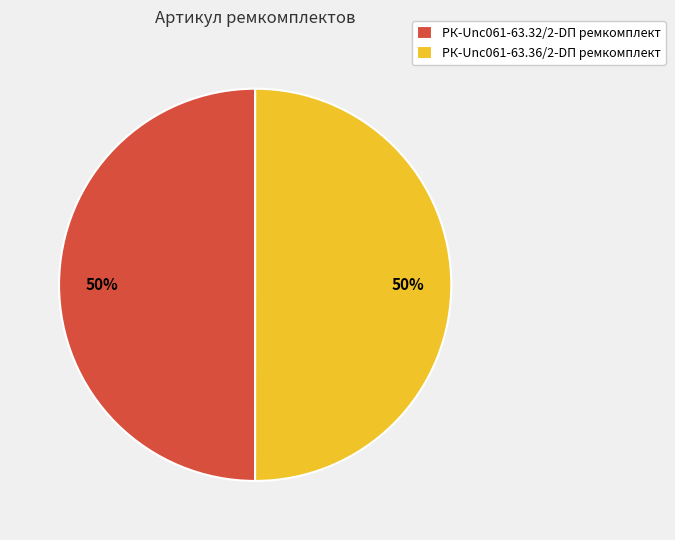

Combined, do РК-Unc061-63.36/2-DП ремкомплект and РК-Unc061-63.32/2-DП ремкомплект account for over 50%?

Yes